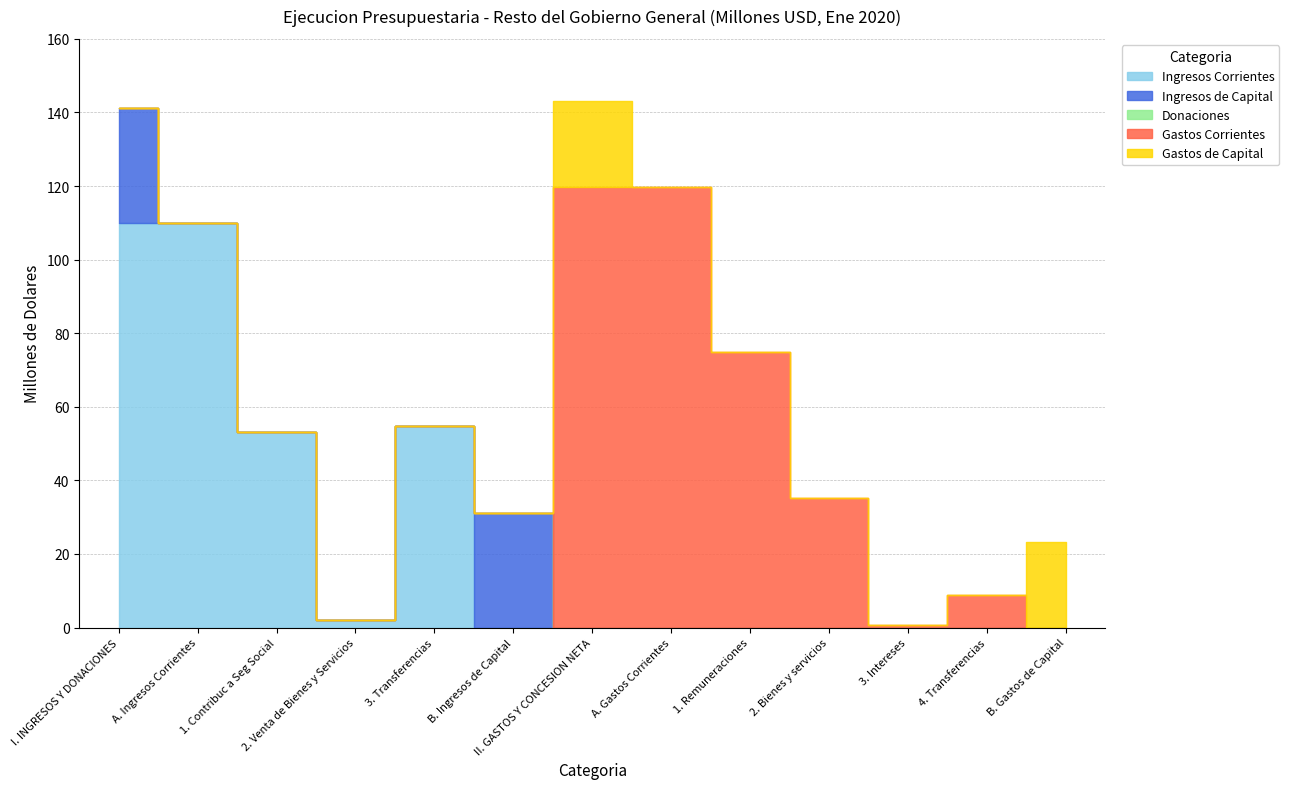

Reading left to right, transcribe all the data shown in this chart.

Ingresos Corrientes: 110.0	110.0	53.0	2.1	54.9	0.0	0.0	0.0	0.0	0.0	0.0	0.0	0.0
Ingresos de Capital: 31.1	0.0	0.0	0.0	0.0	31.1	0.0	0.0	0.0	0.0	0.0	0.0	0.0
Donaciones: 0.0	0.0	0.0	0.0	0.0	0.0	0.0	0.0	0.0	0.0	0.0	0.0	0.0
Gastos Corrientes: 0.0	0.0	0.0	0.0	0.0	0.0	119.7	119.7	74.8	35.3	0.8	8.9	0.0
Gastos de Capital: 0.0	0.0	0.0	0.0	0.0	0.0	23.3	0.0	0.0	0.0	0.0	0.0	23.3